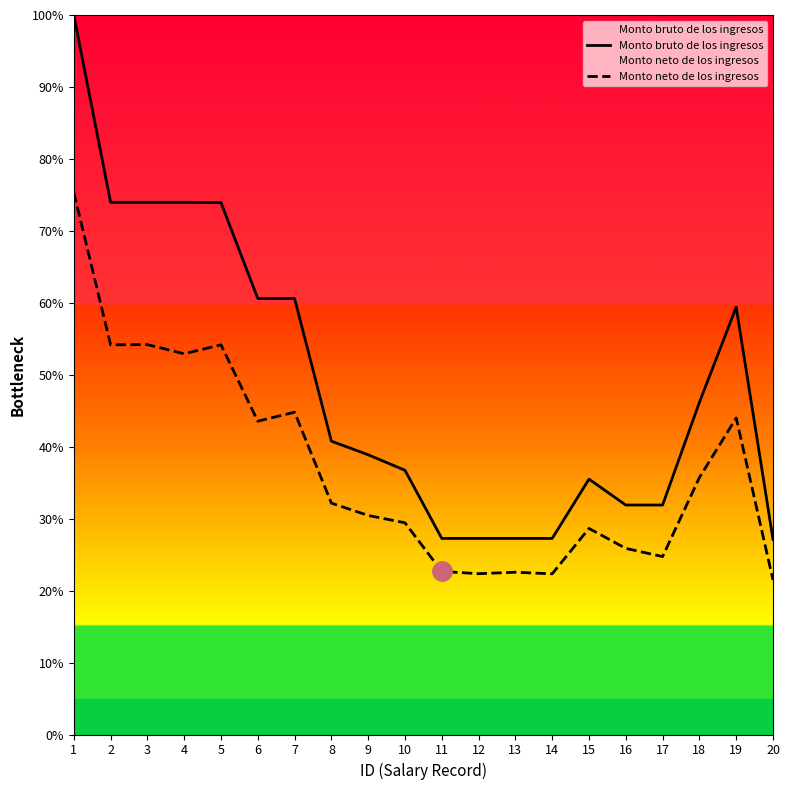

True or false: Monto neto de los ingresos and Monto bruto de los ingresos intersect in this chart.

False